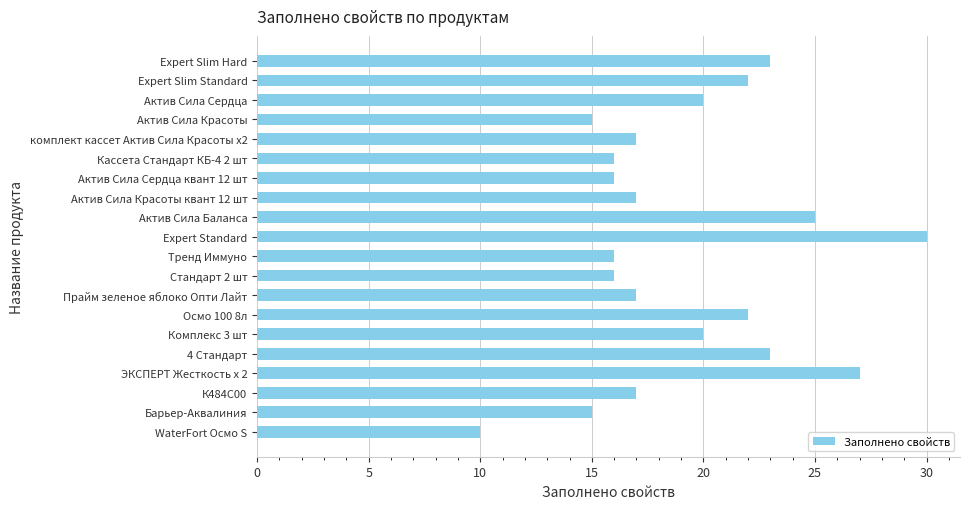

What is the difference between the second highest and minimum values?

17